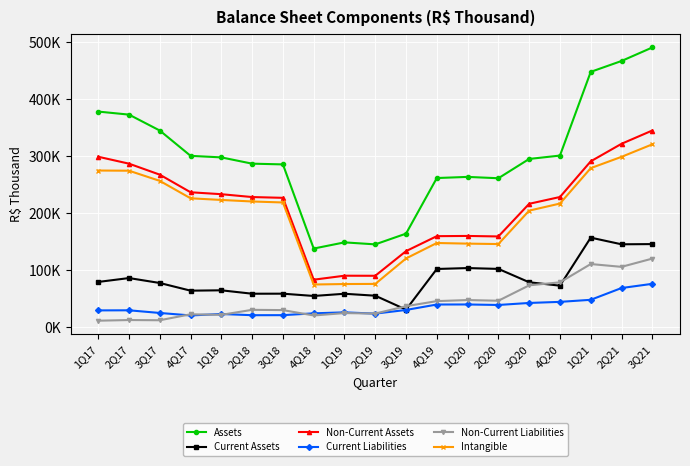

Does the chart have visible grid lines?

Yes